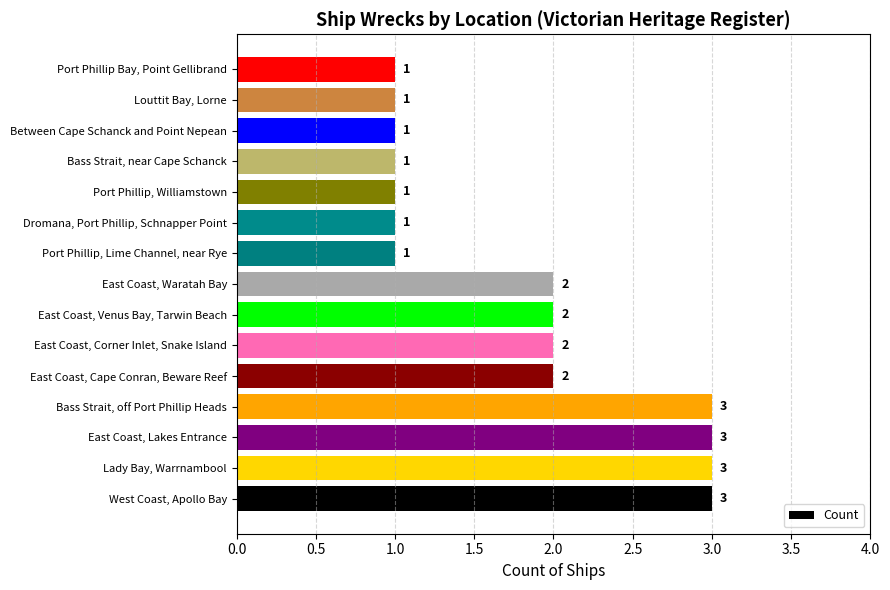

The value at Lady Bay, Warrnambool is 3. True or false?

True